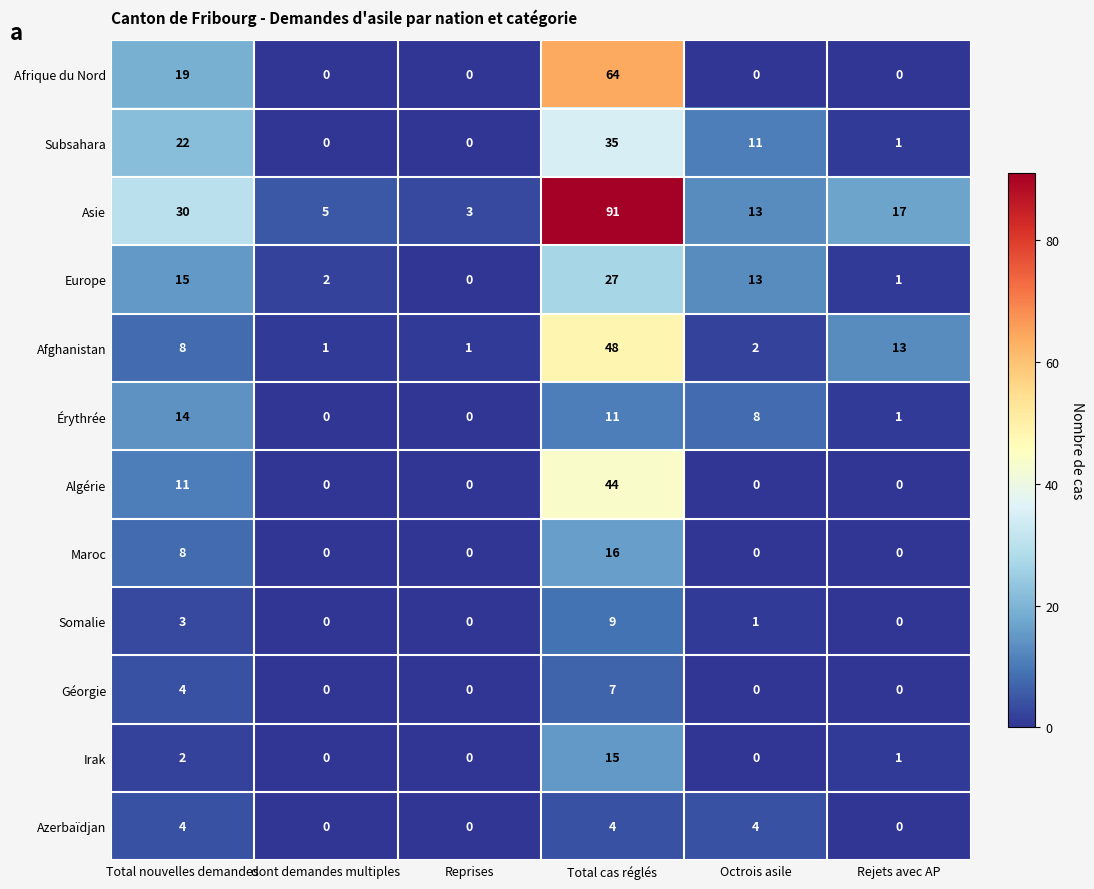

What is the difference between the maximum and minimum values in the Afrique du Nord series?

64